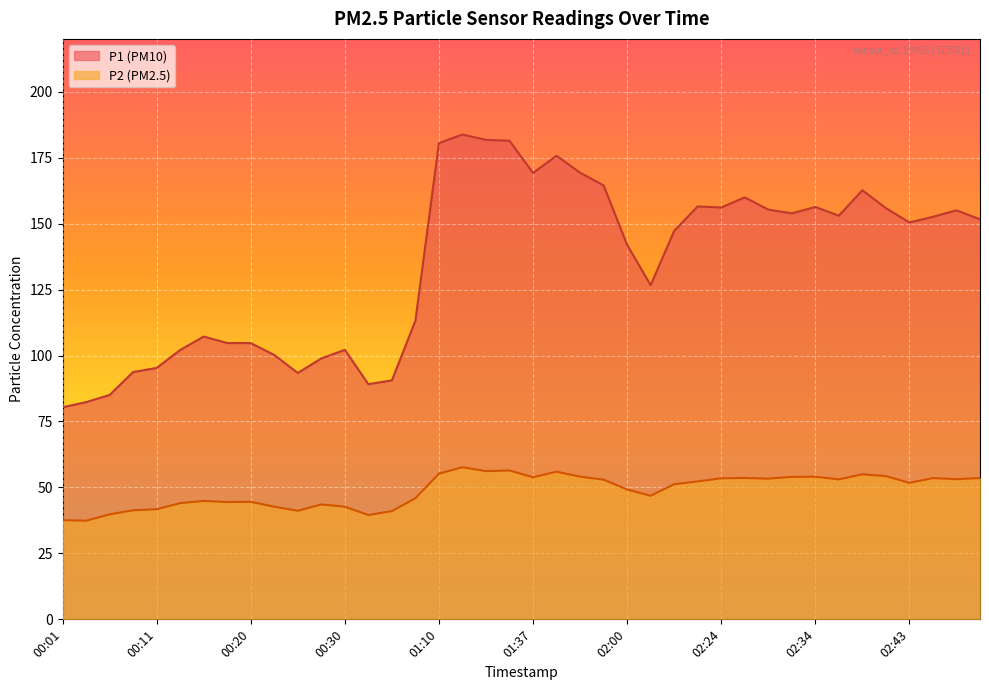

Between 02:31 and 01:16, which is larger?

01:16